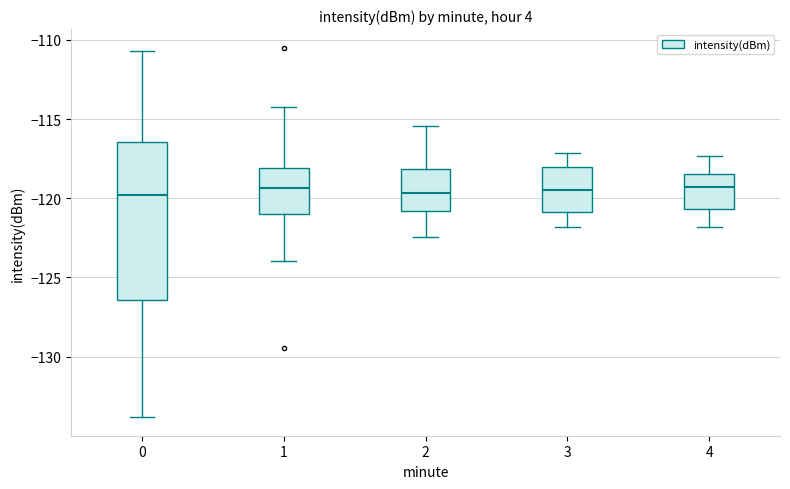

Where is the upper edge of the box at x = 3 on the y-axis? The values are not printed on the chart, so give them approximately, as read against the axis.

-118.0